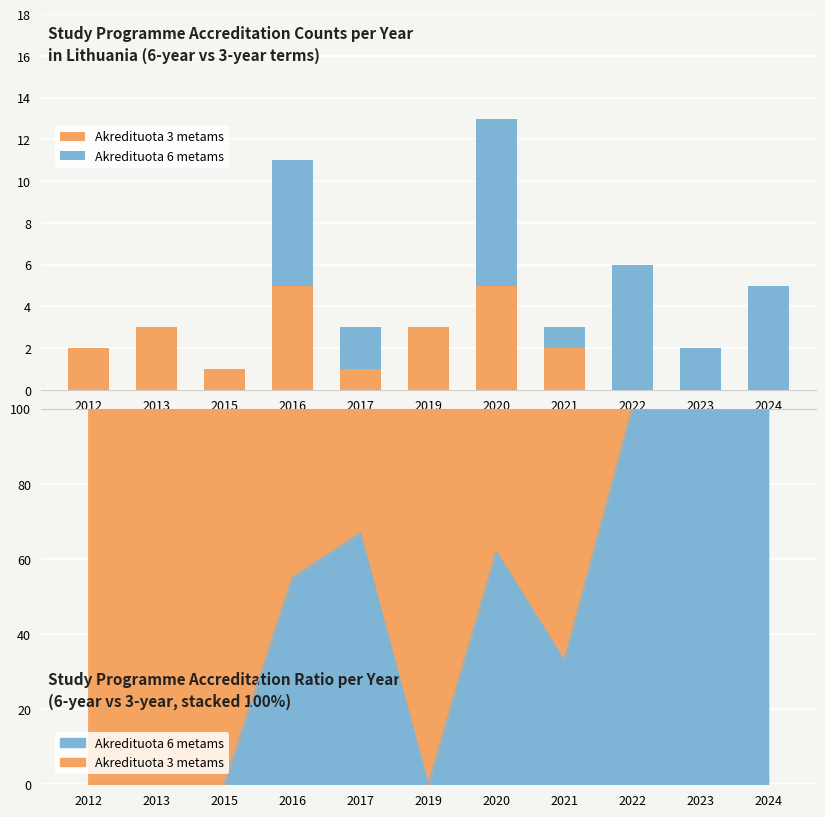

Does the chart contain stacked bars?

No